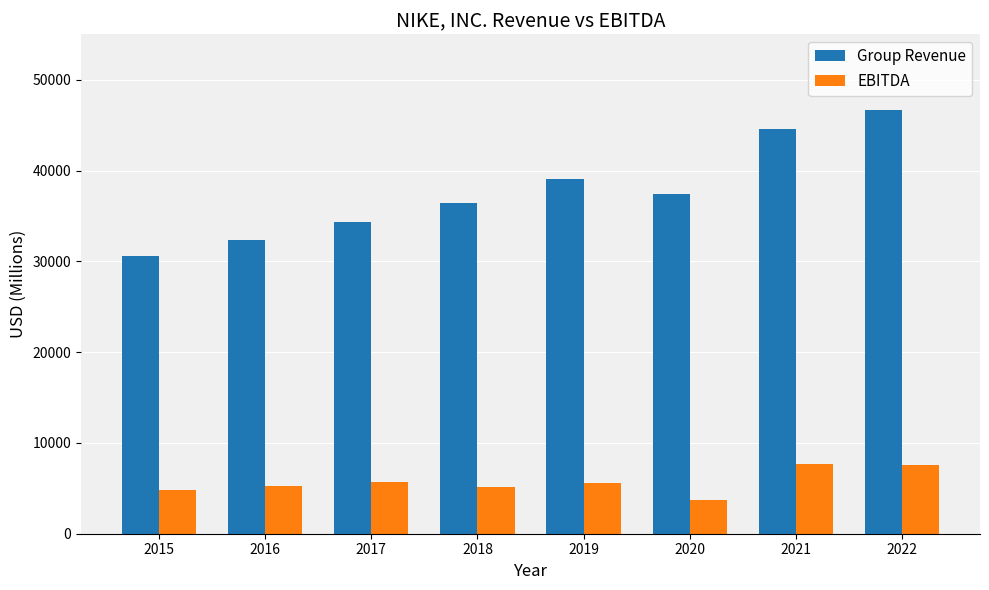

Where does the EBITDA series first go above 5555?

2017